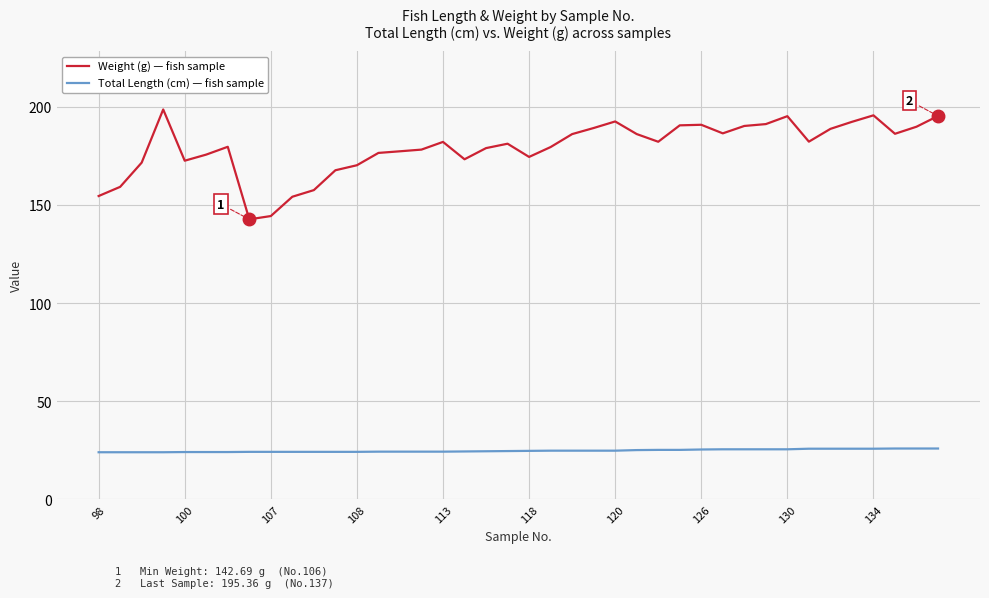

What is the greatest value displayed?

198.7